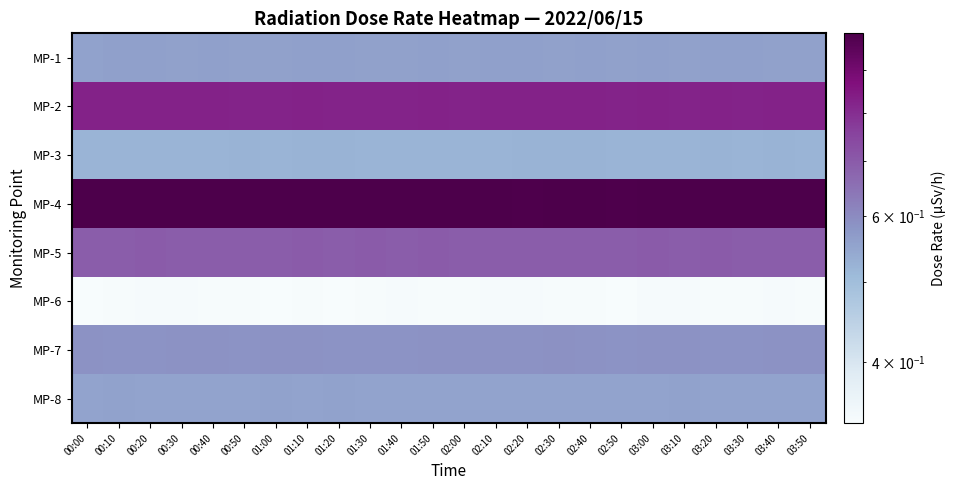

Which category has the highest value across all series?

00:00